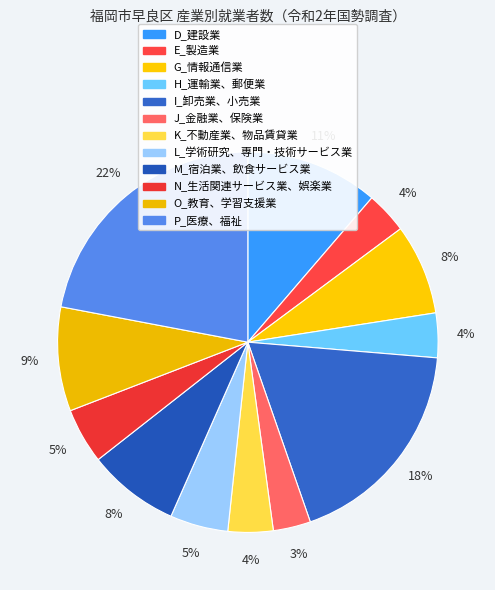

To the nearest percent, what portion does J_金融業、保険業 represent?

3%